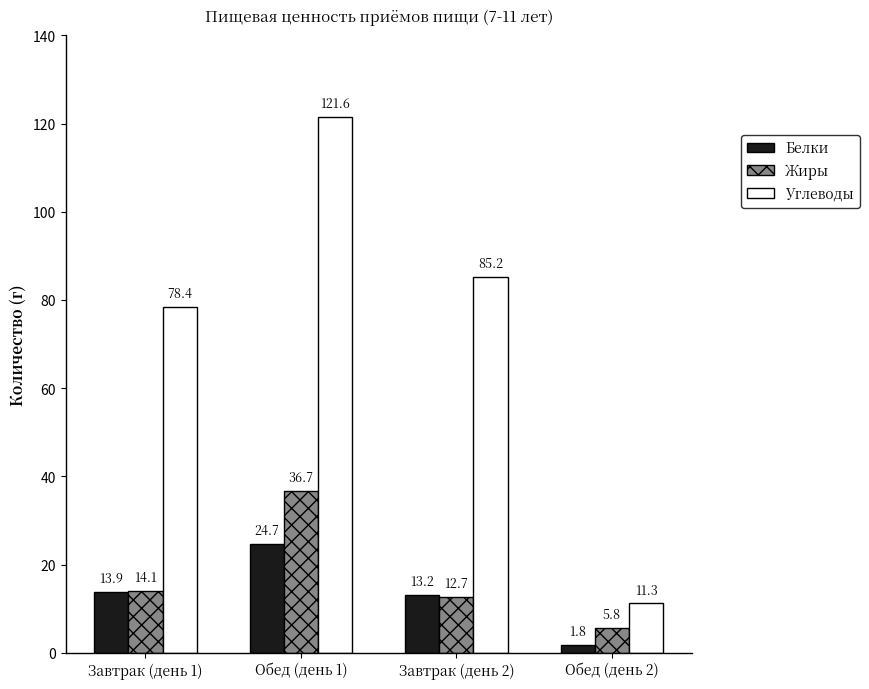

Where is Жиры nearest to the value 21?

Завтрак (день 1)